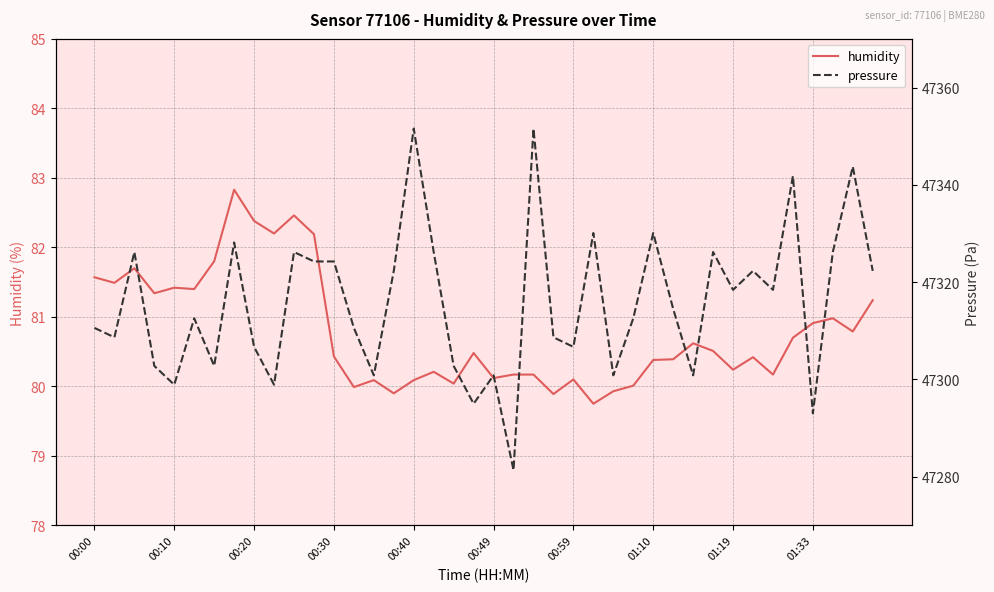

Is the value of pressure at 22 greater than the value of humidity at 22?

Yes